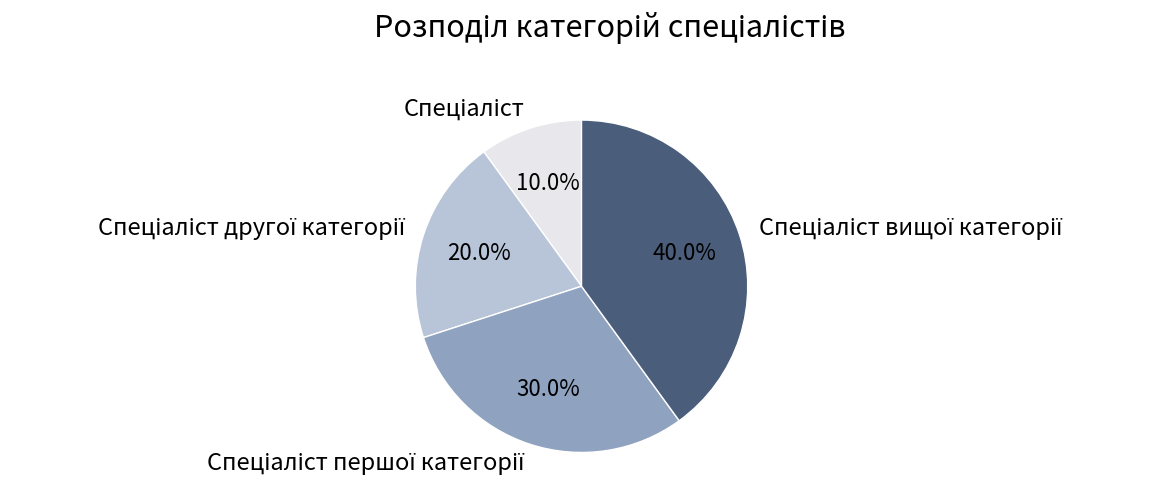

Is there any slice that represents more than half of the pie?

No